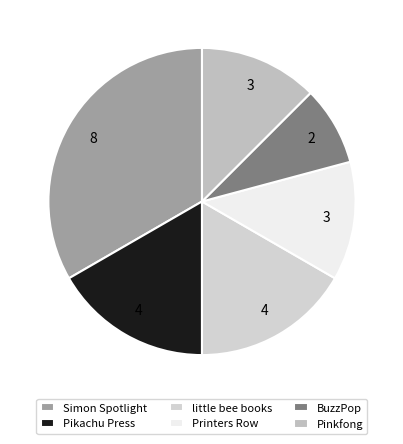

To the nearest percent, what is the difference between the largest and smallest slice percentages?

25%